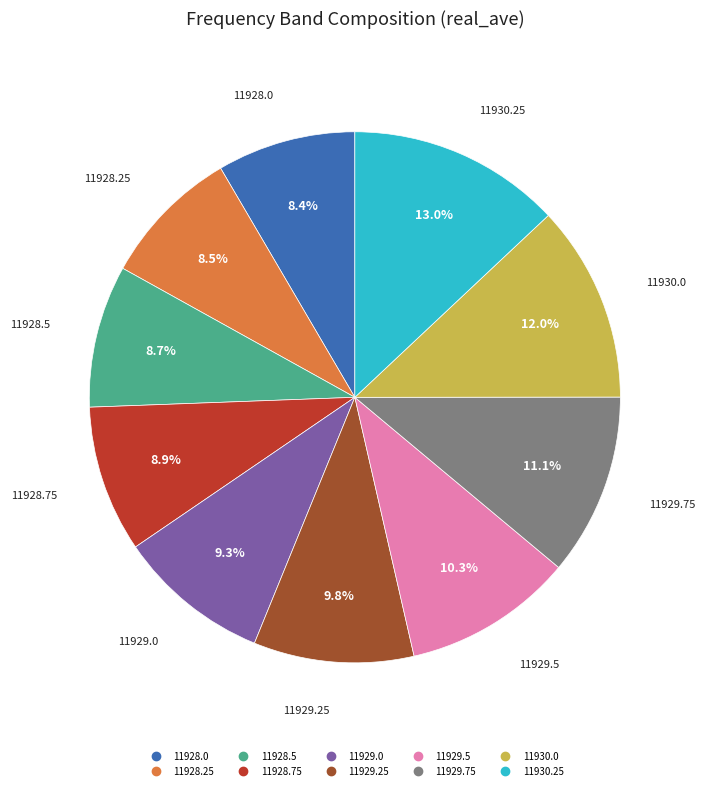

Combined, what portion of the pie is 11928.75 and 11930.0?

20.9%